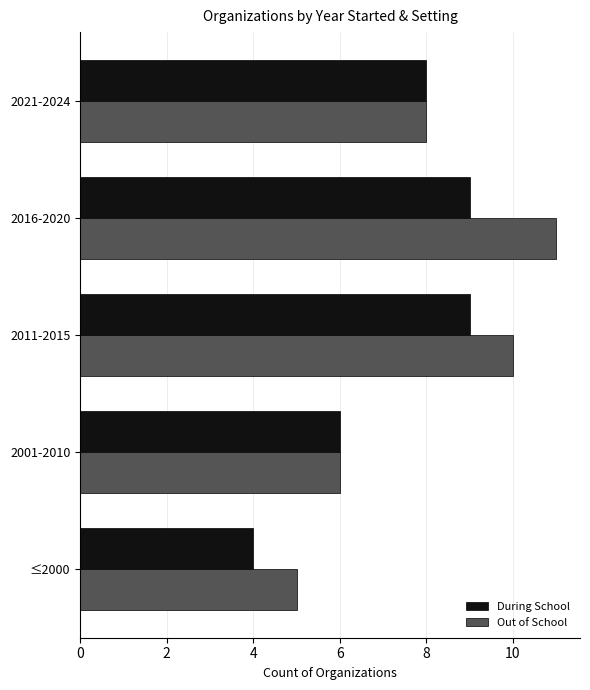

What is the total value across all series at 2016-2020?

20